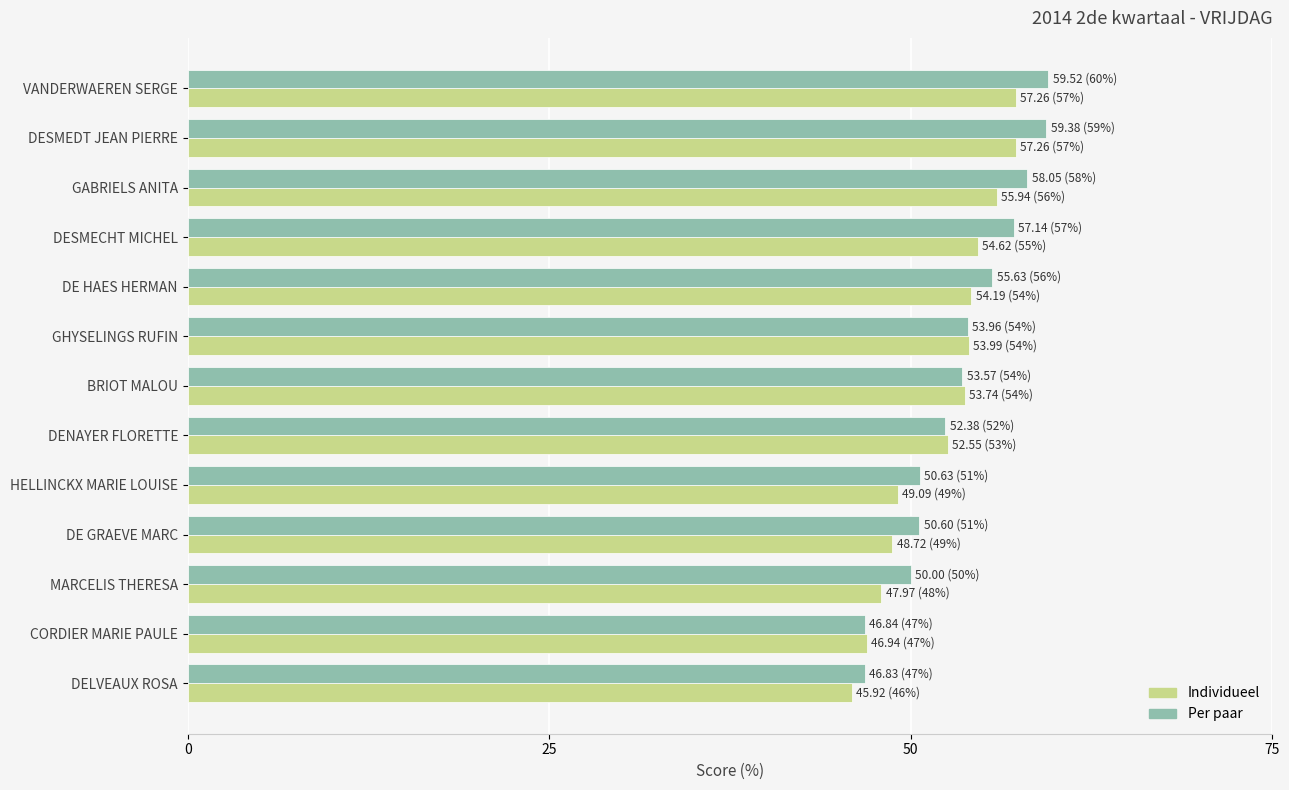

What is the smallest value displayed?

45.9